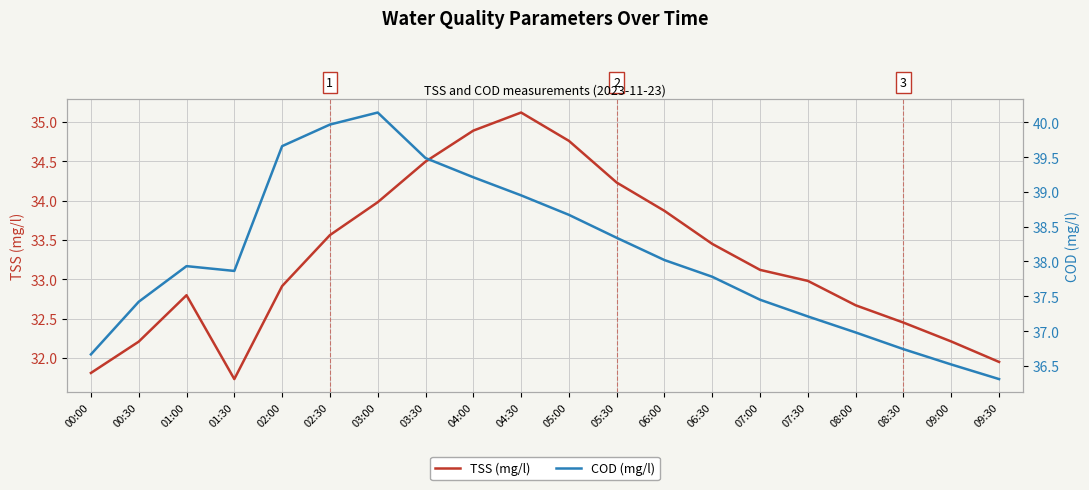

How many interior local valleys does the COD (mg/l) series have?

1